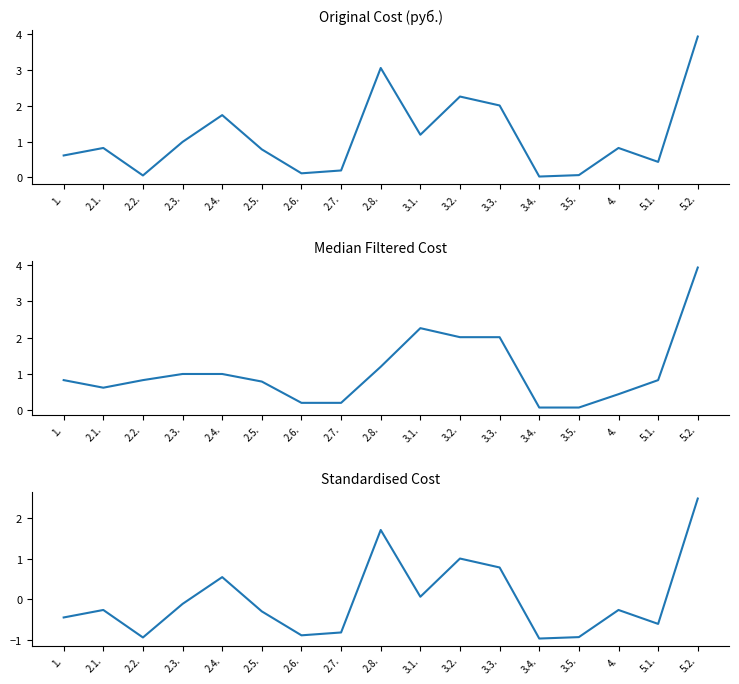

How many intersections are there between Standardised and Median Filtered?

2